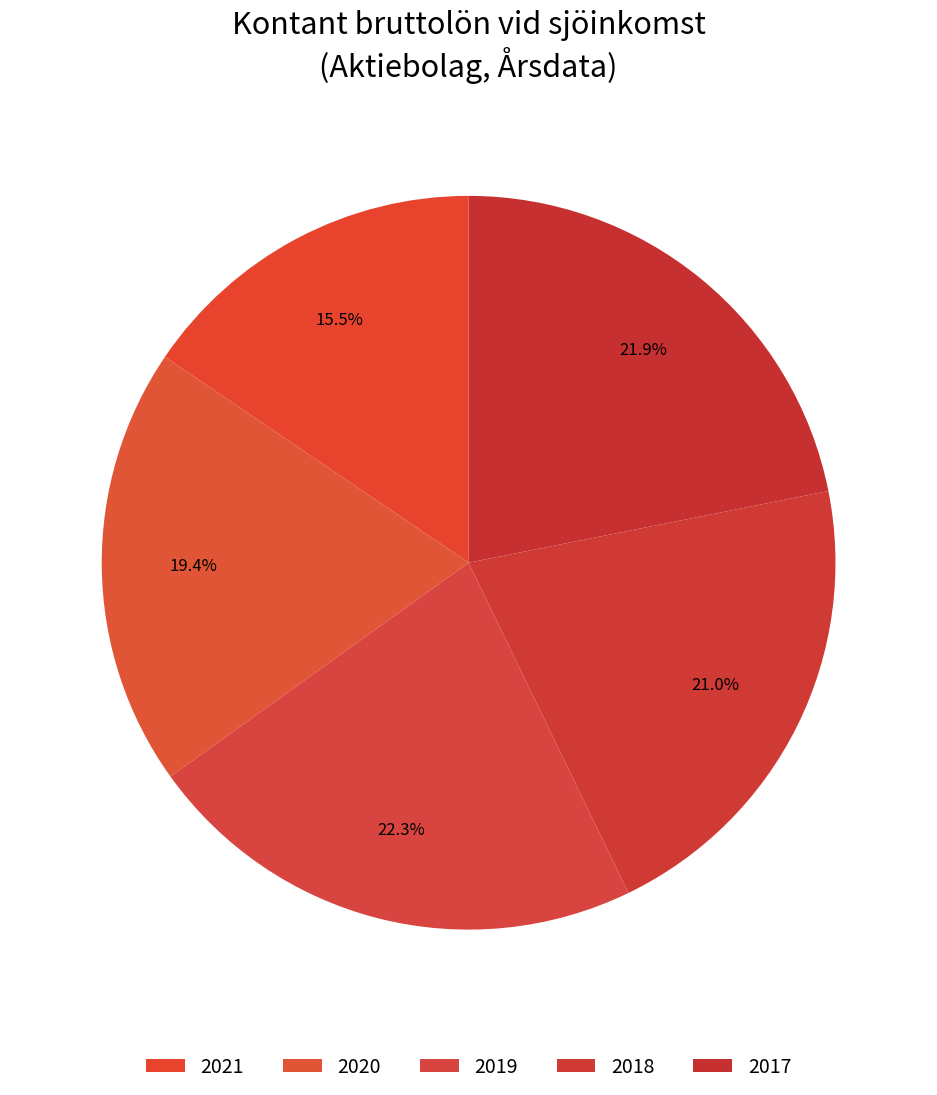

To the nearest percent, what portion does 2020 represent?

19%